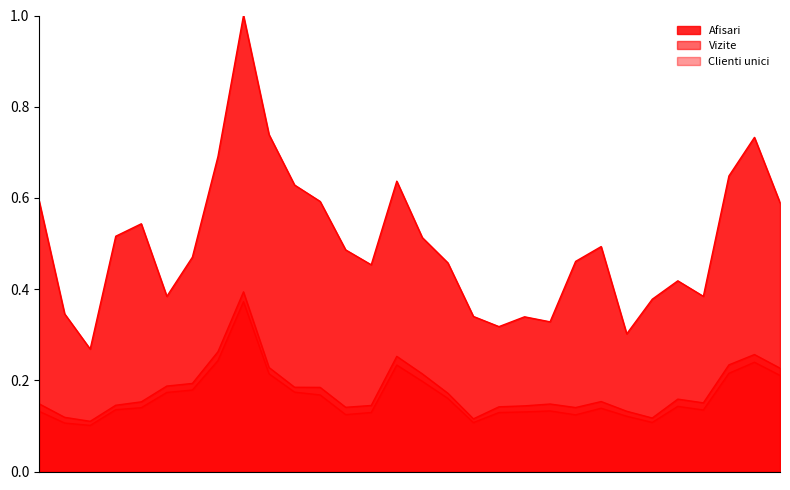

What position from the right is 2024.3.25?

26